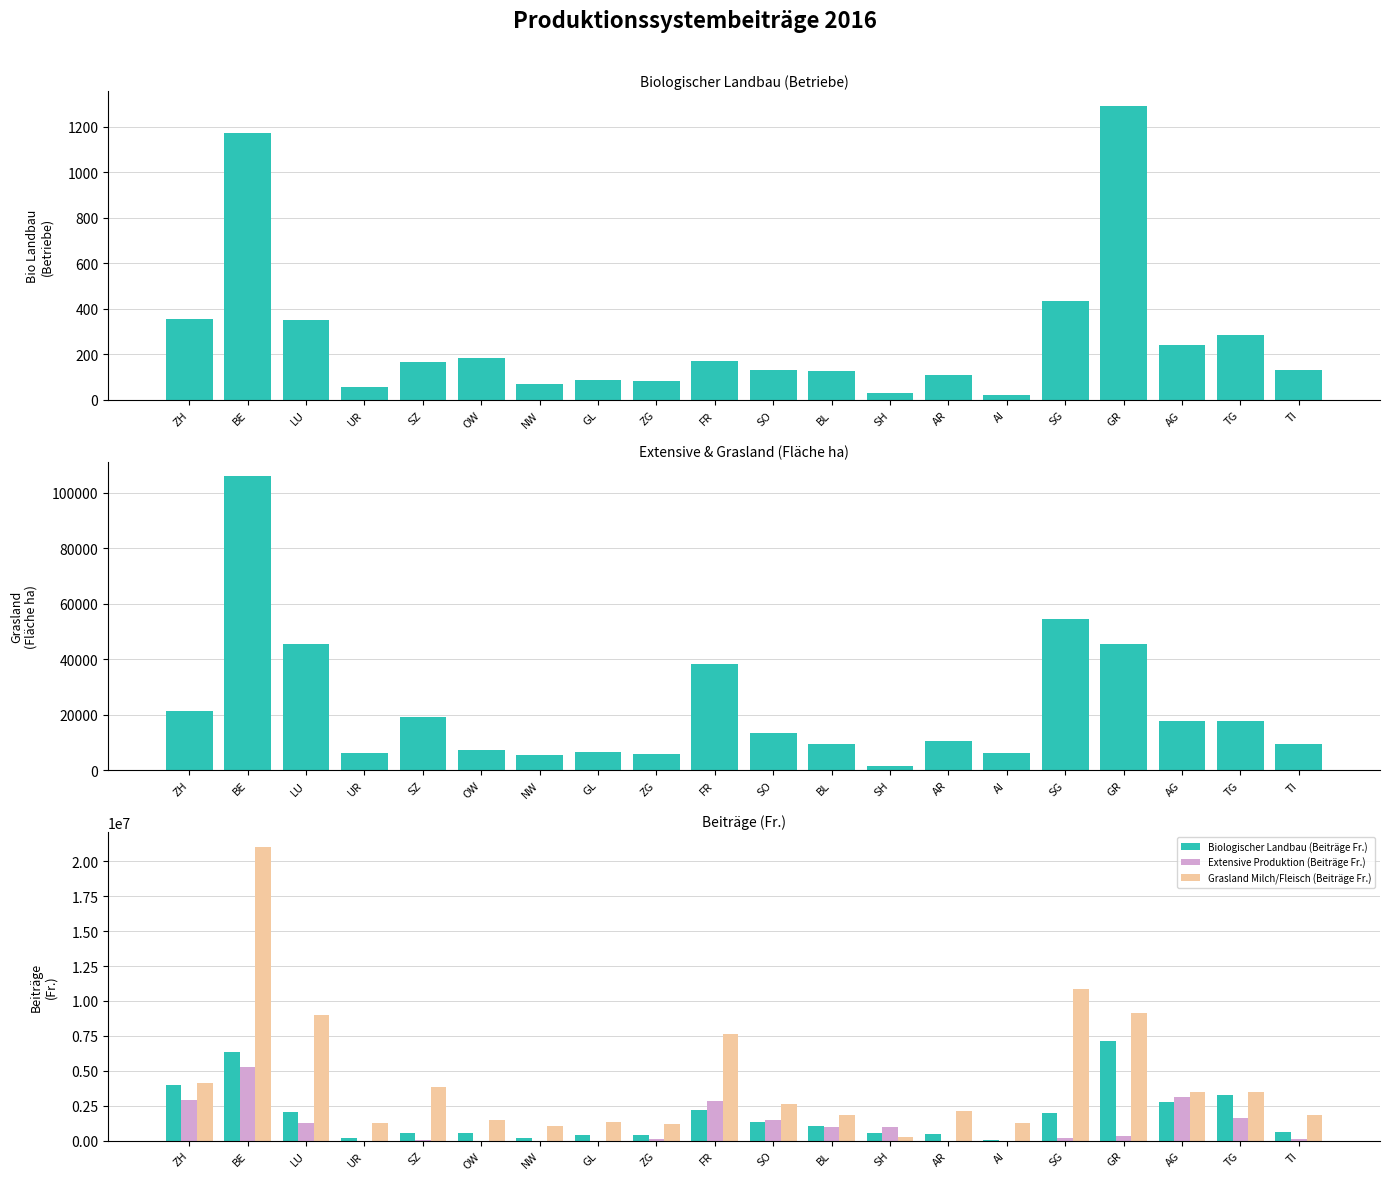

What position from the right is BE?

19